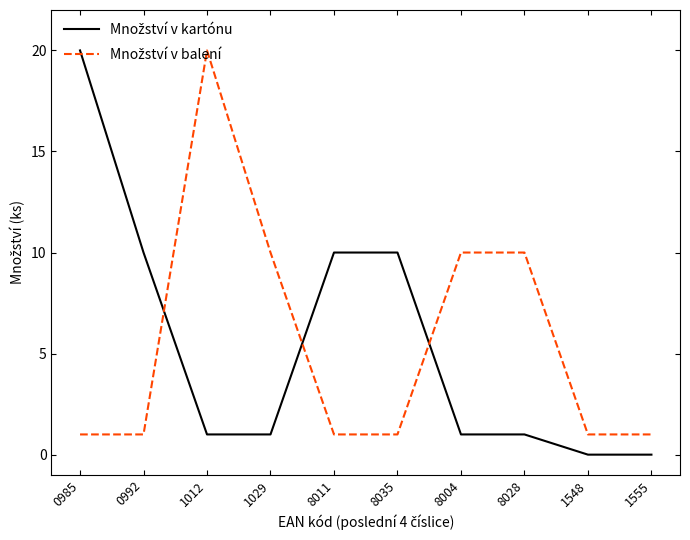

What is the difference between the highest and lowest values at 8004?

9